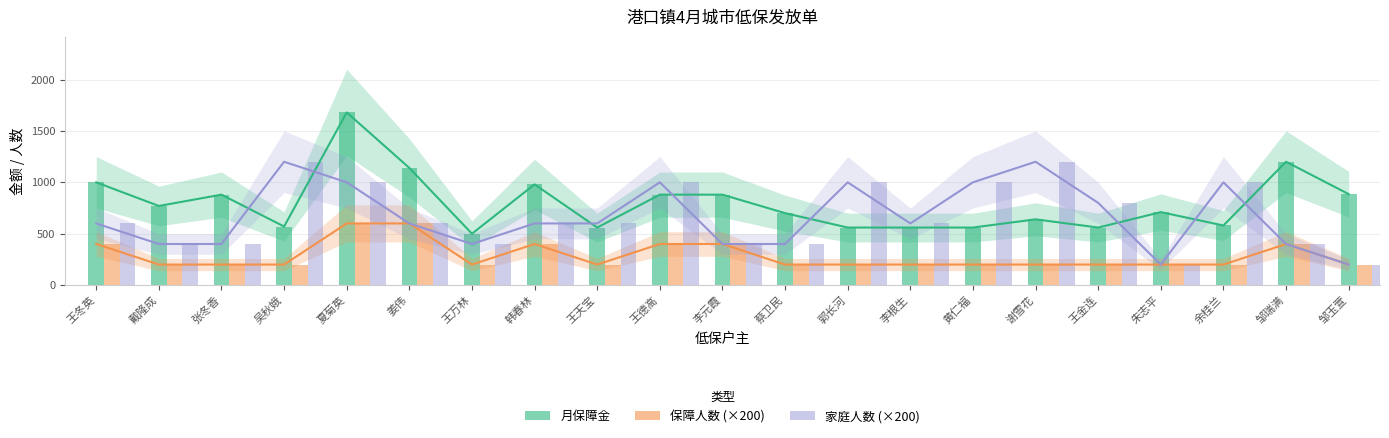

The value of 月保障金 at 夏菊英 is 1075. True or false?

False